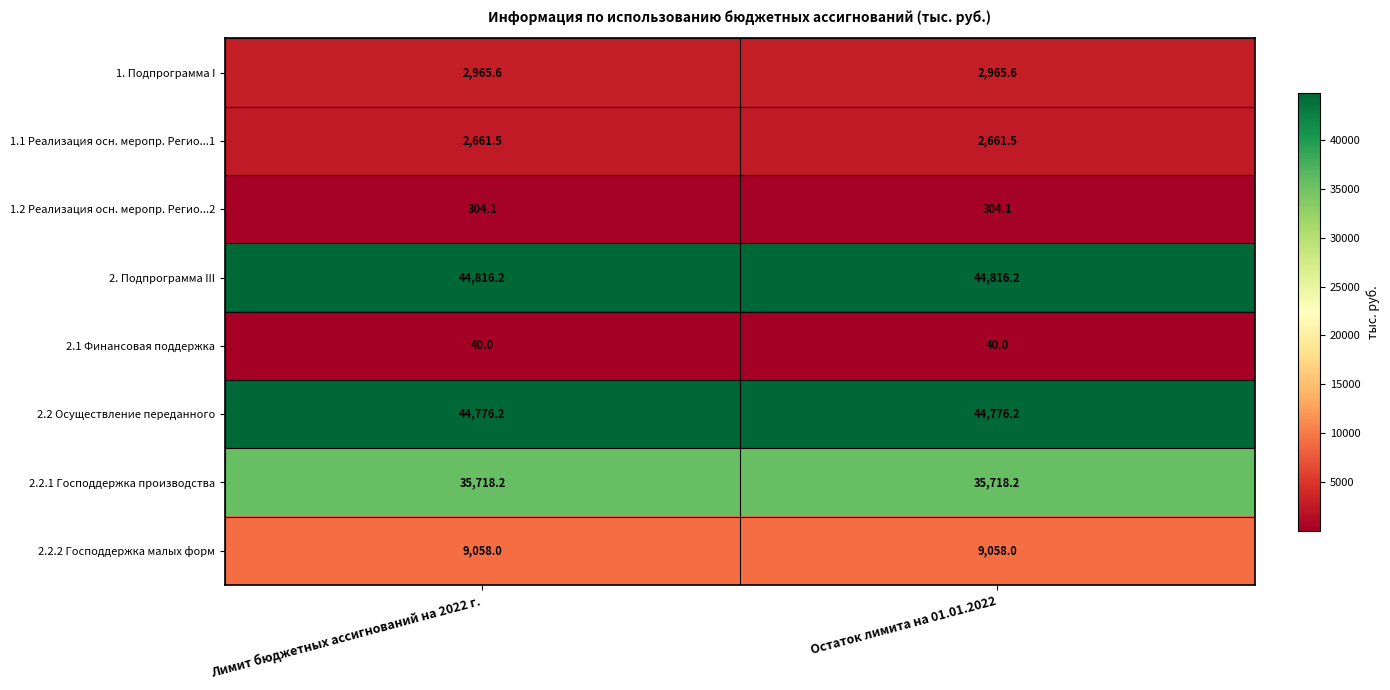

Reading right to left, what are all the values shown in this chart?

1. Подпрограмма I: Остаток лимита на 01.01.2022=2965.6	Лимит бюджетных ассигнований на 2022 г.=2965.6
1.1 Реализация осн. меропр. Регио...1: Остаток лимита на 01.01.2022=2661.5	Лимит бюджетных ассигнований на 2022 г.=2661.5
1.2 Реализация осн. меропр. Регио...2: Остаток лимита на 01.01.2022=304.1	Лимит бюджетных ассигнований на 2022 г.=304.1
2. Подпрограмма III: Остаток лимита на 01.01.2022=44816.2	Лимит бюджетных ассигнований на 2022 г.=44816.2
2.1 Финансовая поддержка: Остаток лимита на 01.01.2022=40.0	Лимит бюджетных ассигнований на 2022 г.=40.0
2.2 Осуществление переданного: Остаток лимита на 01.01.2022=44776.2	Лимит бюджетных ассигнований на 2022 г.=44776.2
2.2.1 Господдержка производства: Остаток лимита на 01.01.2022=35718.2	Лимит бюджетных ассигнований на 2022 г.=35718.2
2.2.2 Господдержка малых форм: Остаток лимита на 01.01.2022=9058.0	Лимит бюджетных ассигнований на 2022 г.=9058.0